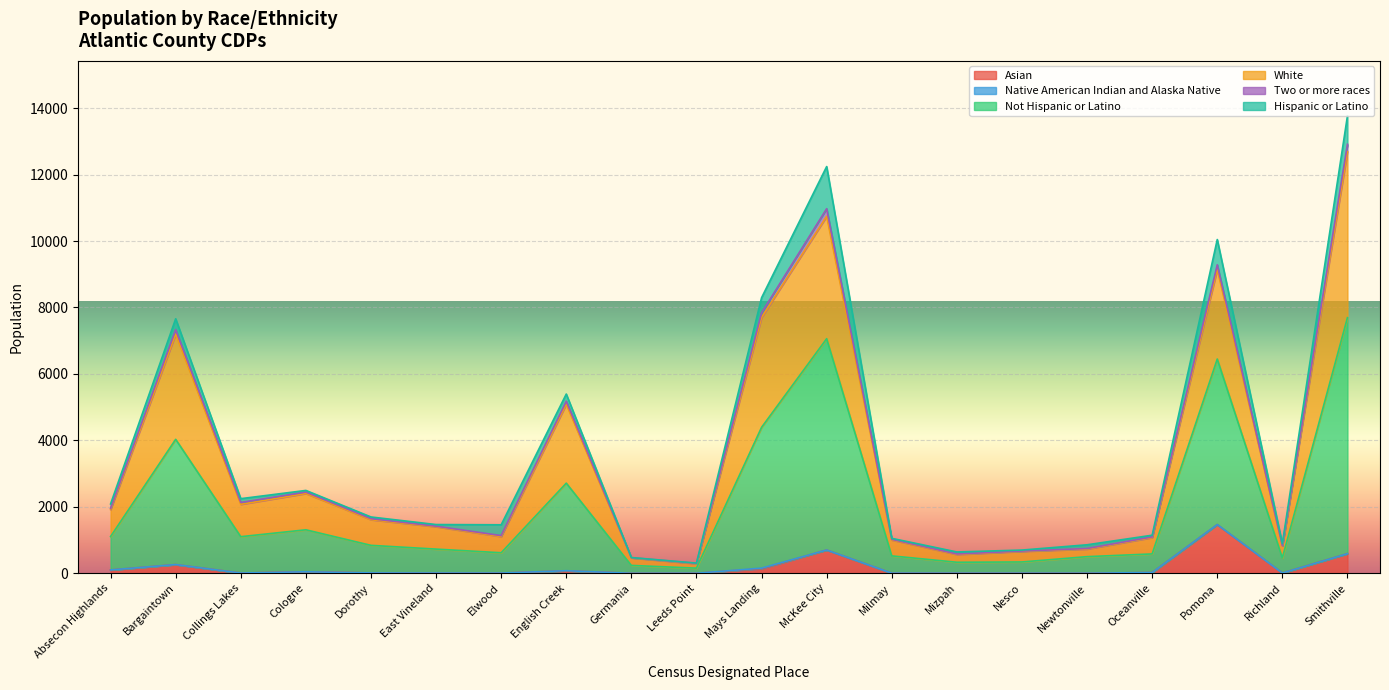

True or false: Not Hispanic or Latino and White intersect in this chart.

False